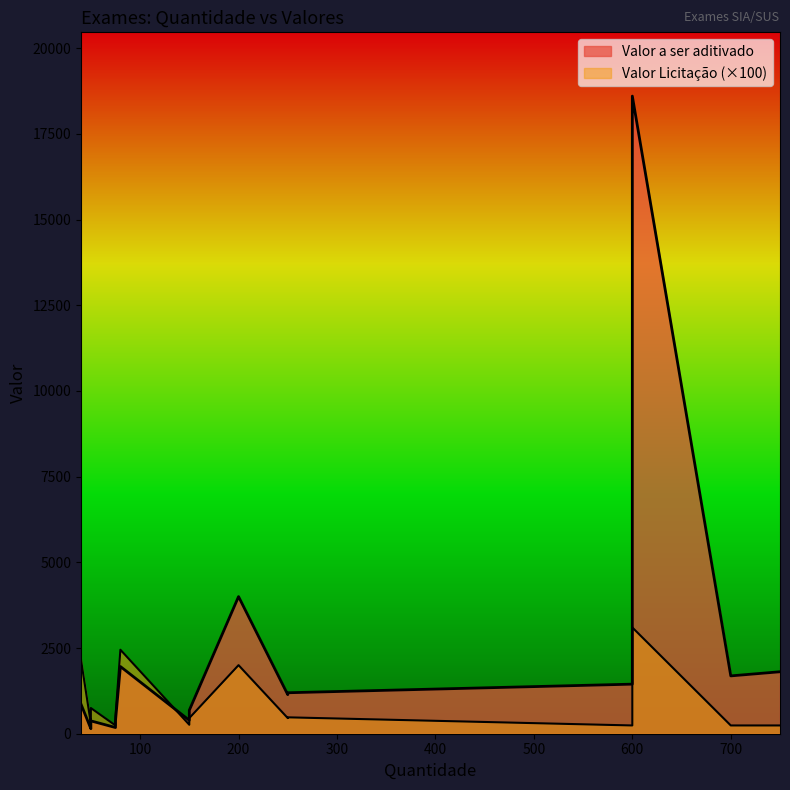

True or false: Valor Licitação and Valor a ser aditivado intersect in this chart.

False